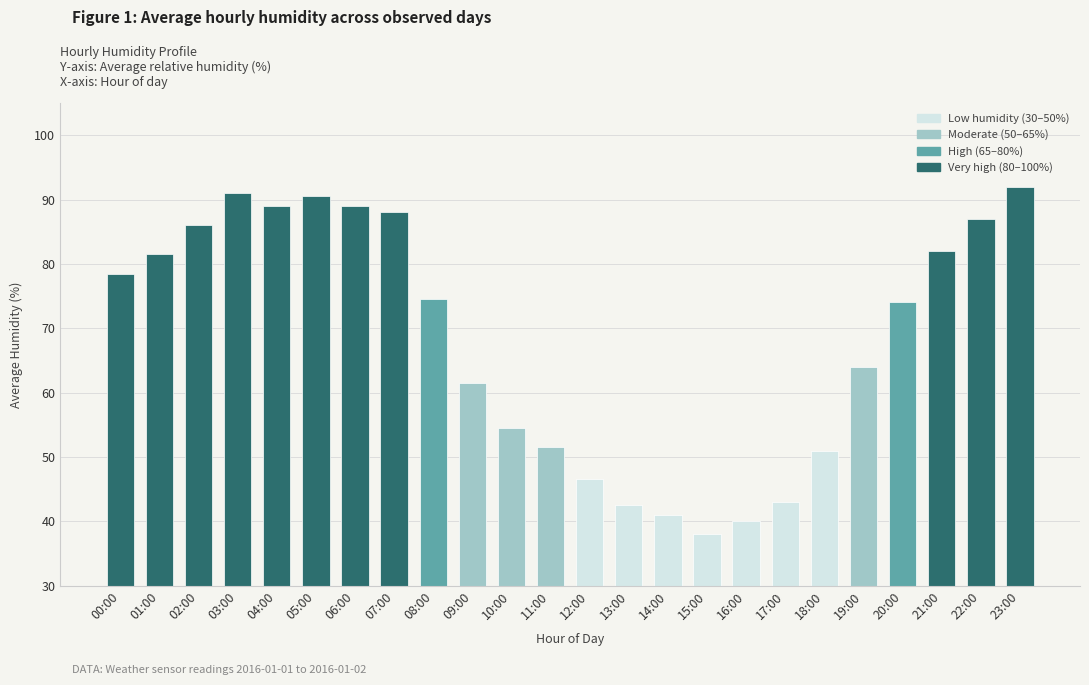

How many categories are shown in the chart?

24